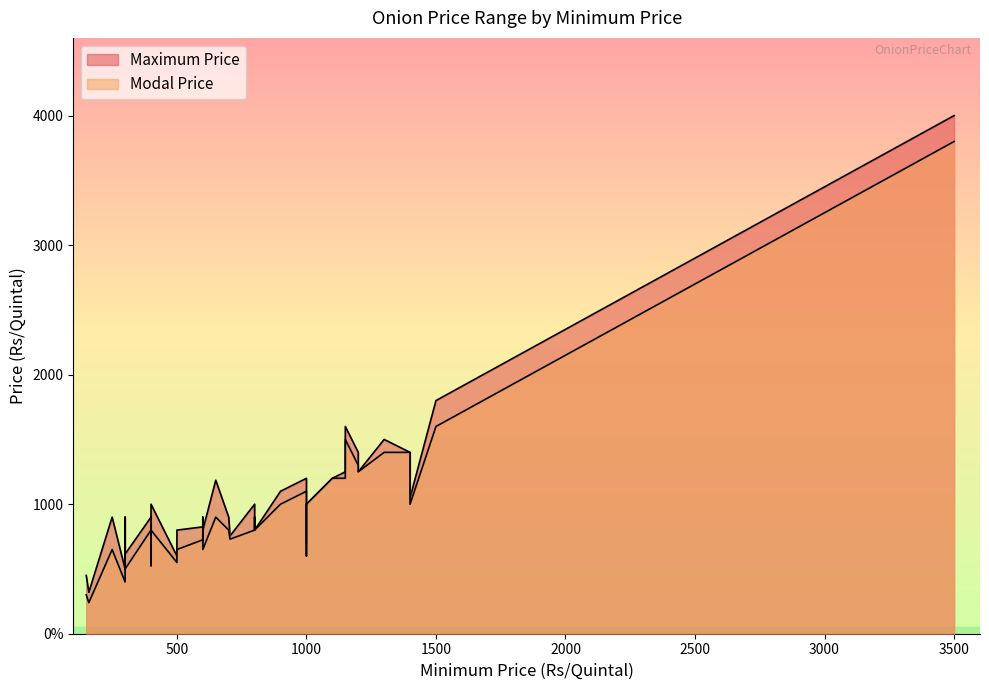

True or false: Modal Price and Maximum Price cross at least once.

False